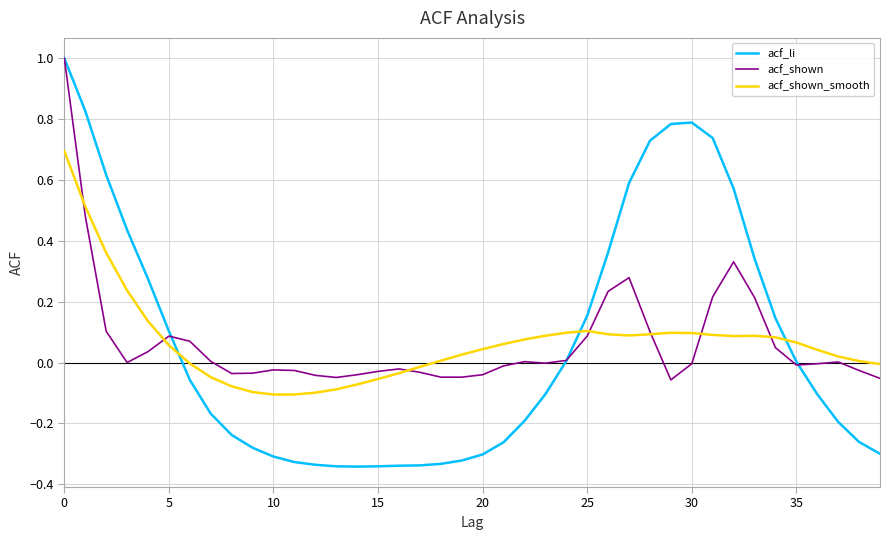

Rank the series by their average value, from lowest to highest.

acf_shown_smooth, acf_shown, acf_li